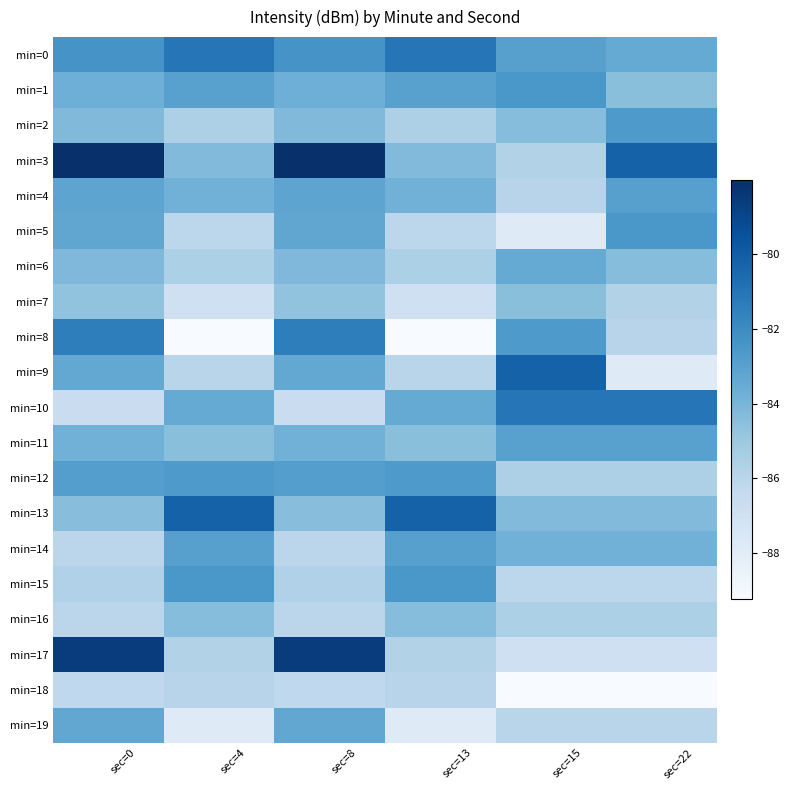

Reading left to right, extract all data points from this chart.

min=0: sec=0=-82.4	sec=4=-81.1	sec=8=-82.4	sec=13=-81.1	sec=15=-83.0	sec=22=-83.4
min=1: sec=0=-83.7	sec=4=-83.0	sec=8=-83.7	sec=13=-83.0	sec=15=-82.5	sec=22=-84.5
min=2: sec=0=-84.2	sec=4=-85.6	sec=8=-84.2	sec=13=-85.6	sec=15=-84.4	sec=22=-82.6
min=3: sec=0=-78.0	sec=4=-84.3	sec=8=-78.0	sec=13=-84.3	sec=15=-85.8	sec=22=-80.2
min=4: sec=0=-83.2	sec=4=-83.8	sec=8=-83.2	sec=13=-83.8	sec=15=-86.0	sec=22=-83.0
min=5: sec=0=-83.2	sec=4=-86.1	sec=8=-83.2	sec=13=-86.1	sec=15=-87.8	sec=22=-82.5
min=6: sec=0=-84.2	sec=4=-85.6	sec=8=-84.2	sec=13=-85.6	sec=15=-83.4	sec=22=-84.4
min=7: sec=0=-84.7	sec=4=-87.0	sec=8=-84.7	sec=13=-87.0	sec=15=-84.5	sec=22=-85.8
min=8: sec=0=-81.4	sec=4=-89.2	sec=8=-81.4	sec=13=-89.2	sec=15=-82.6	sec=22=-86.0
min=9: sec=0=-83.4	sec=4=-86.0	sec=8=-83.4	sec=13=-86.0	sec=15=-80.2	sec=22=-87.8
min=10: sec=0=-86.7	sec=4=-83.4	sec=8=-86.7	sec=13=-83.4	sec=15=-81.1	sec=22=-81.1
min=11: sec=0=-83.8	sec=4=-84.5	sec=8=-83.8	sec=13=-84.5	sec=15=-83.0	sec=22=-83.0
min=12: sec=0=-82.9	sec=4=-82.6	sec=8=-82.9	sec=13=-82.6	sec=15=-85.6	sec=22=-85.6
min=13: sec=0=-84.4	sec=4=-80.2	sec=8=-84.4	sec=13=-80.2	sec=15=-84.3	sec=22=-84.3
min=14: sec=0=-86.1	sec=4=-83.0	sec=8=-86.1	sec=13=-83.0	sec=15=-83.8	sec=22=-83.8
min=15: sec=0=-85.7	sec=4=-82.5	sec=8=-85.7	sec=13=-82.5	sec=15=-86.1	sec=22=-86.1
min=16: sec=0=-86.1	sec=4=-84.4	sec=8=-86.1	sec=13=-84.4	sec=15=-85.6	sec=22=-85.6
min=17: sec=0=-78.5	sec=4=-85.8	sec=8=-78.5	sec=13=-85.8	sec=15=-87.0	sec=22=-87.0
min=18: sec=0=-86.2	sec=4=-86.0	sec=8=-86.2	sec=13=-86.0	sec=15=-89.2	sec=22=-89.2
min=19: sec=0=-83.3	sec=4=-87.8	sec=8=-83.3	sec=13=-87.8	sec=15=-86.0	sec=22=-86.0